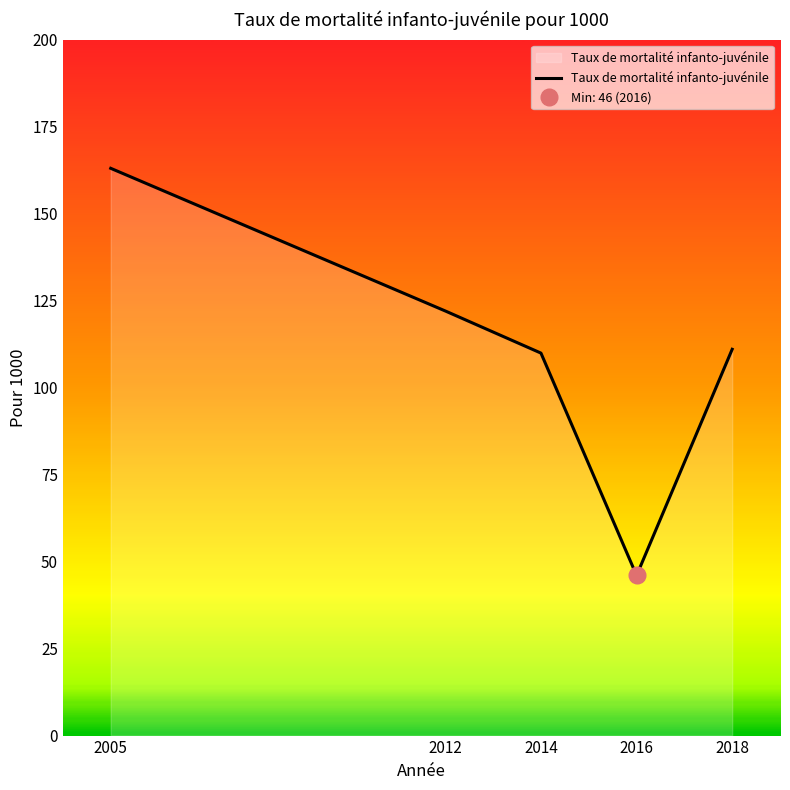

What is the smallest value displayed?

46.0